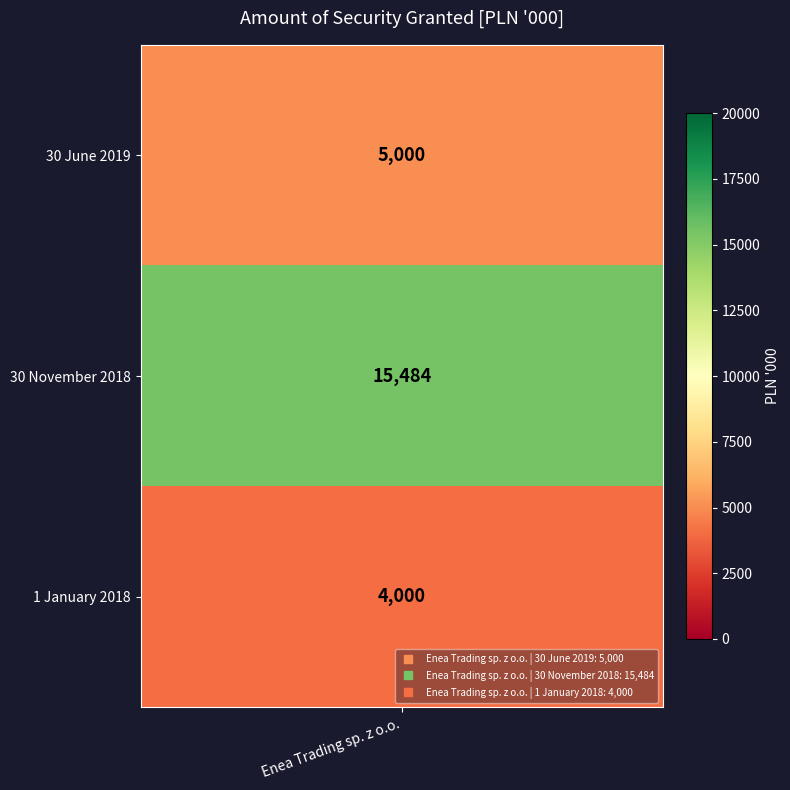

Reading left to right, transcribe all the data shown in this chart.

5000	15484	4000